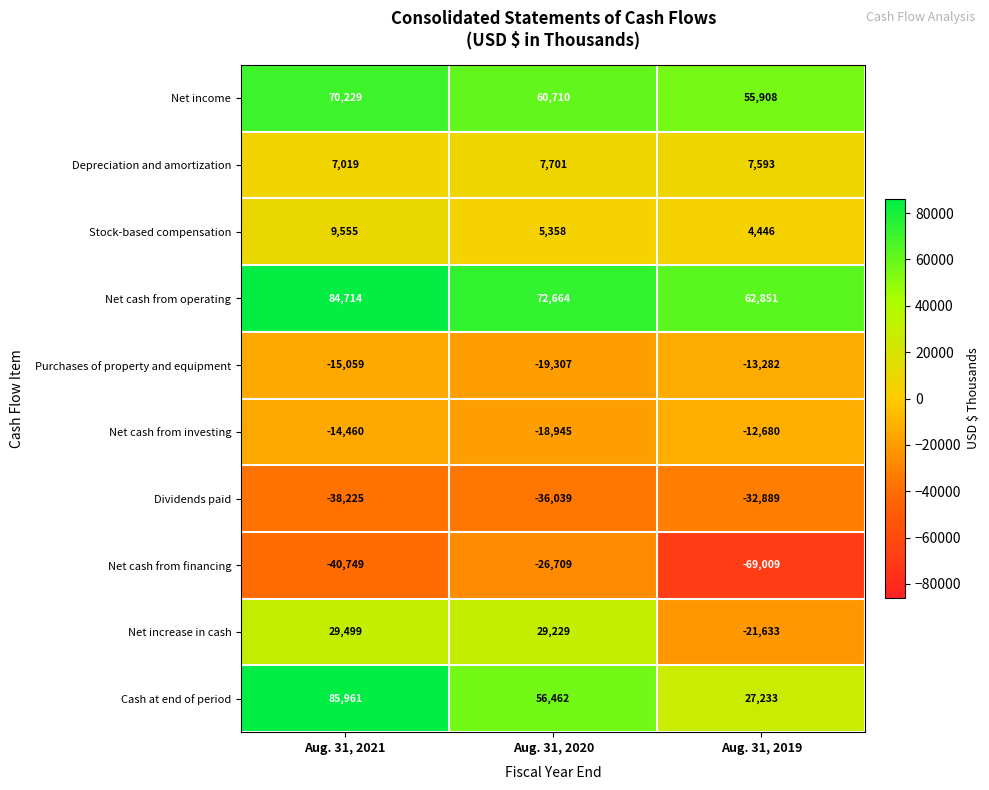

What is the smallest value displayed?

-69009